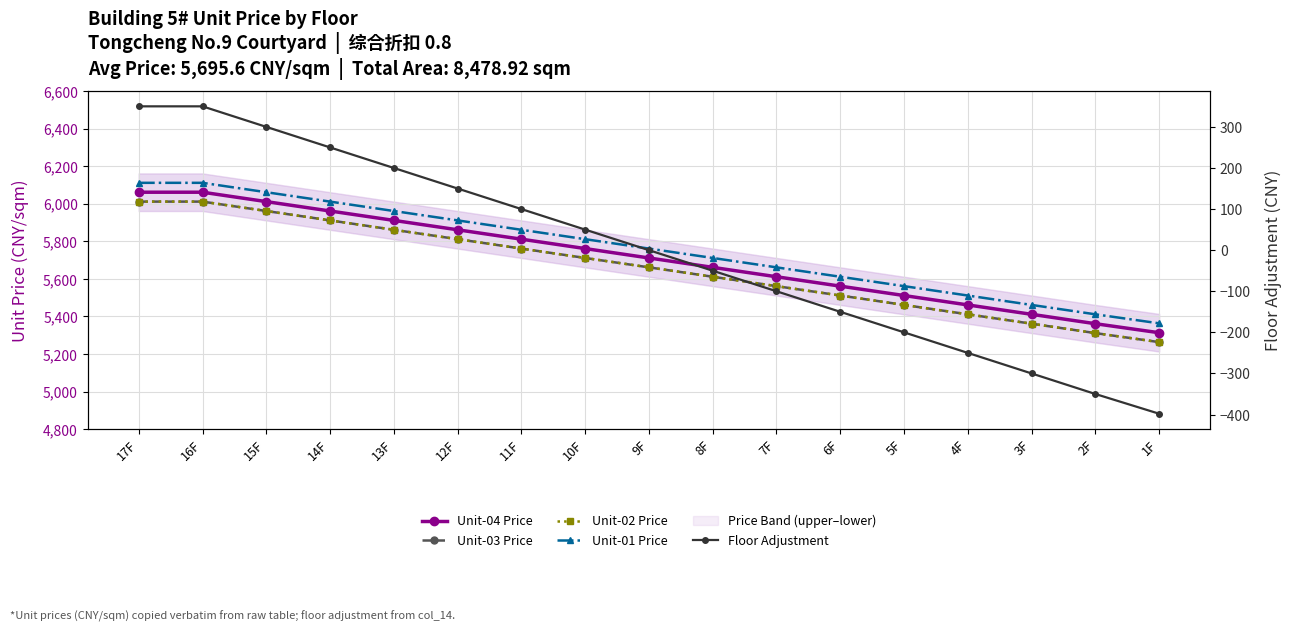

What is the highest value of the Unit-04 Price series?

6061